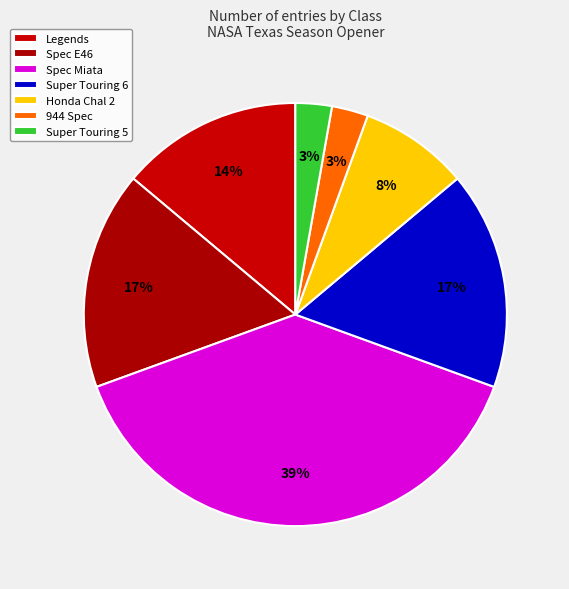

Count the number of slices in the pie.

7